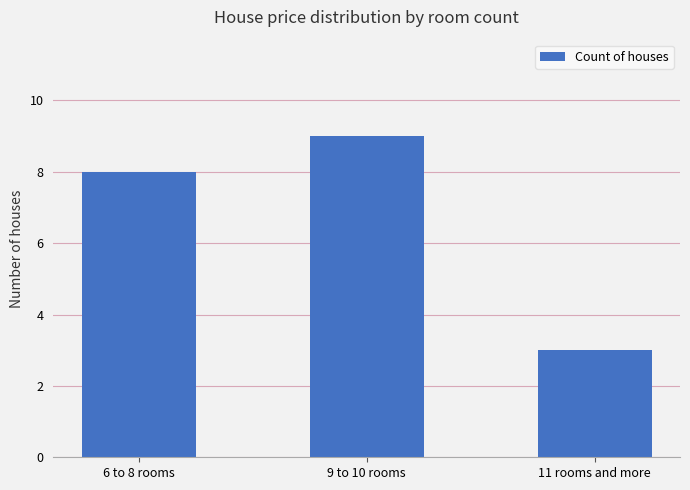

What is the average value?

7